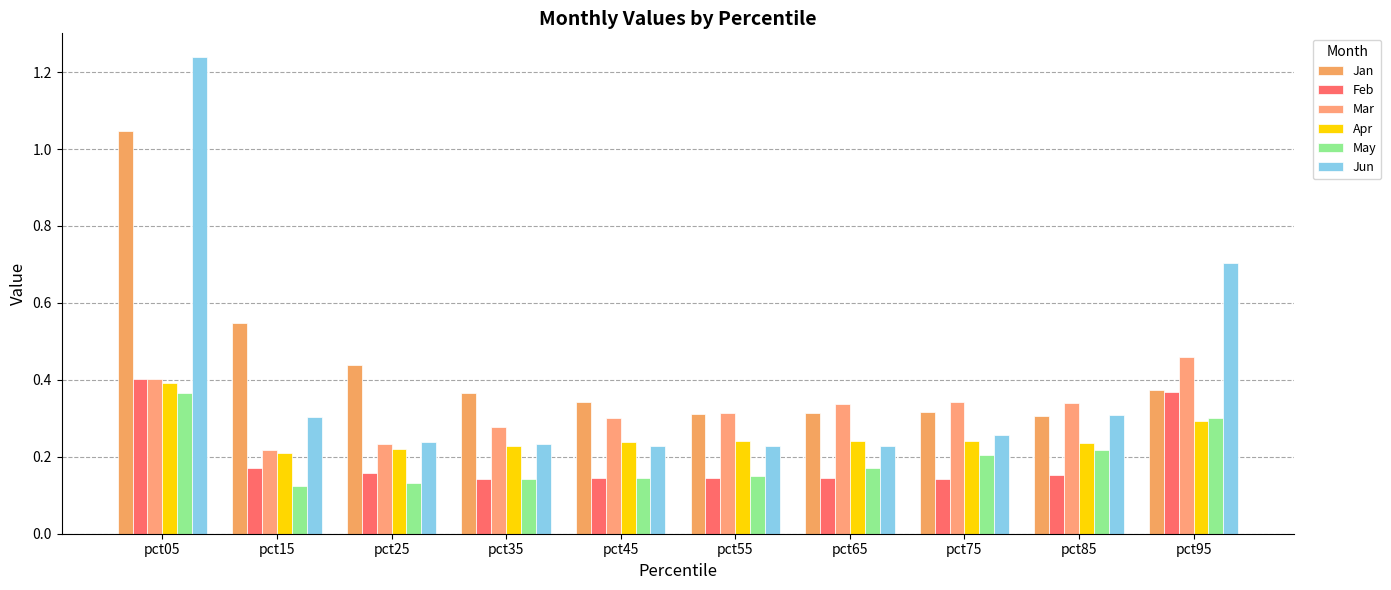

At which category is the sum across all series the highest?

pct05